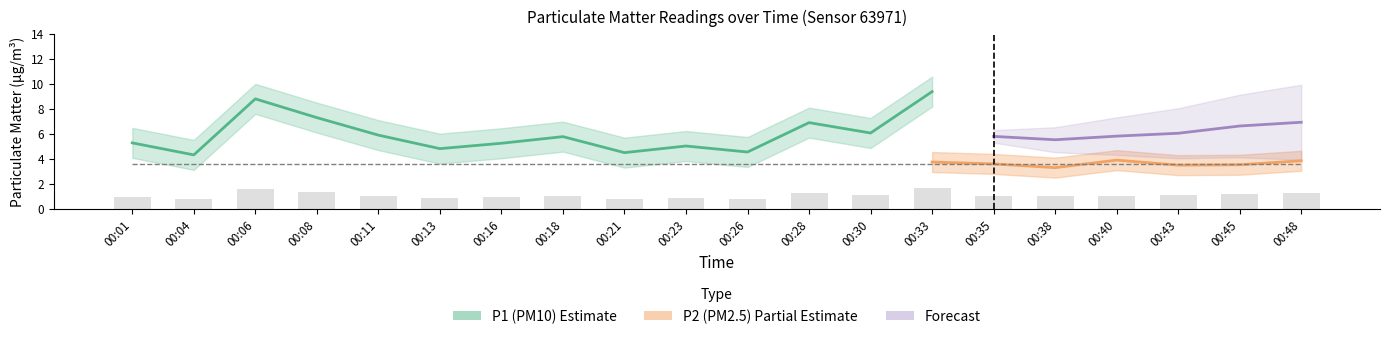

True or false: the data shows 0.9 at 00:16.

True